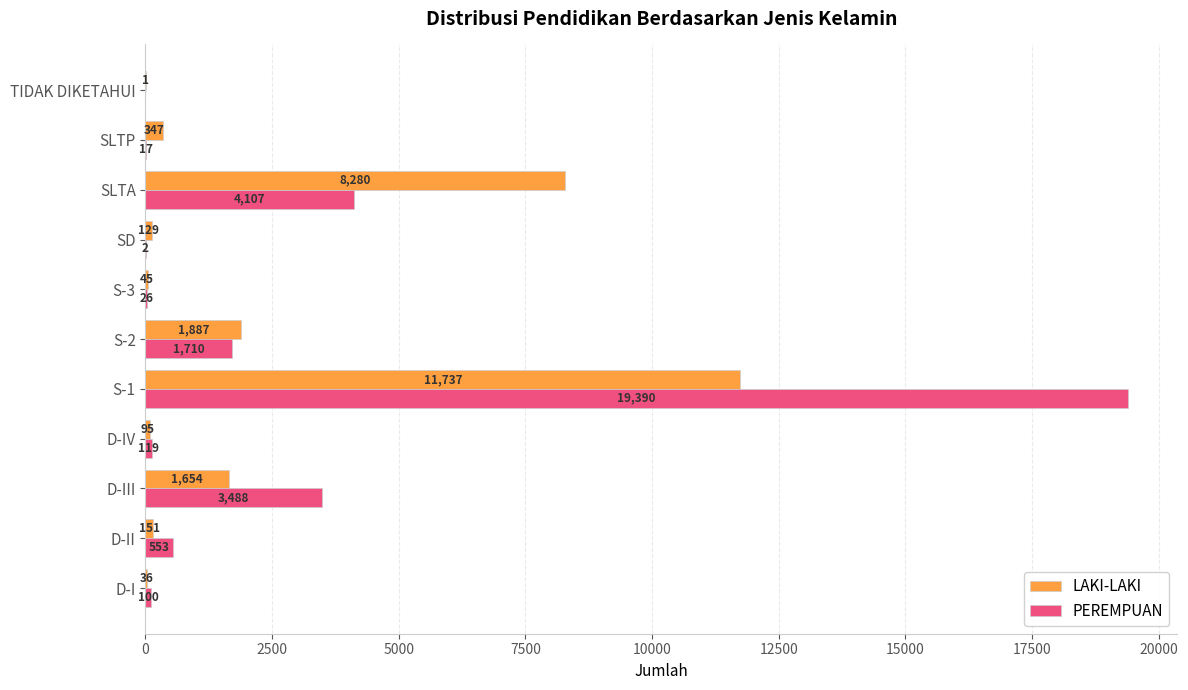

Which series changed the most between SLTP and TIDAK DIKETAHUI?

LAKI-LAKI